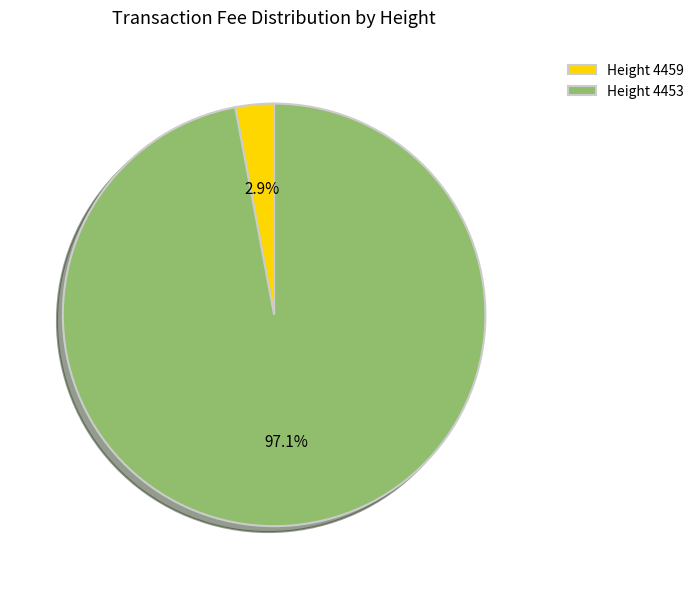

Rank the categories by value from highest to lowest.

Height 4453, Height 4459